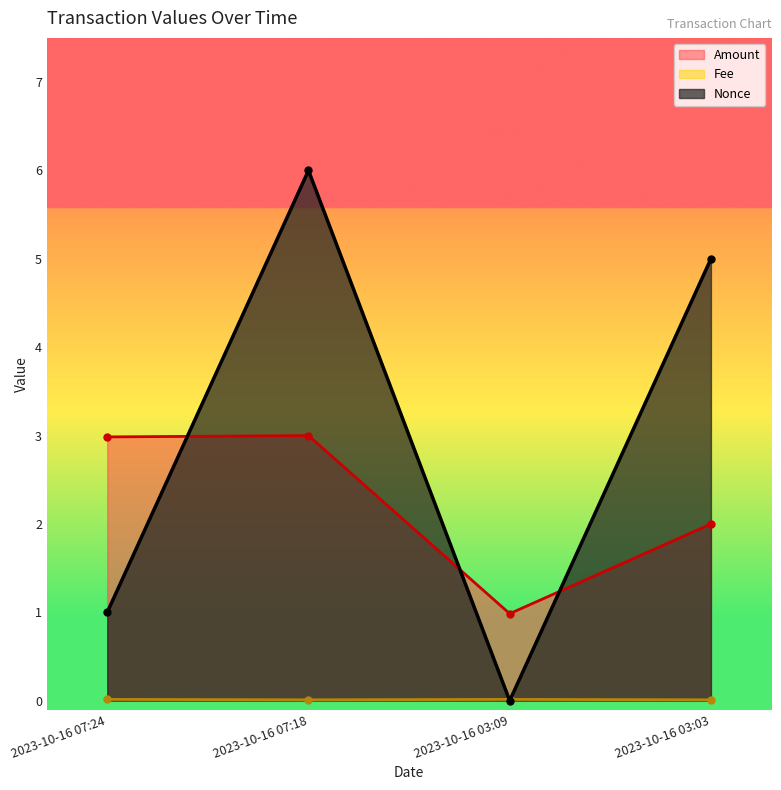

What position from the right is 2023-10-16 03:03?

1